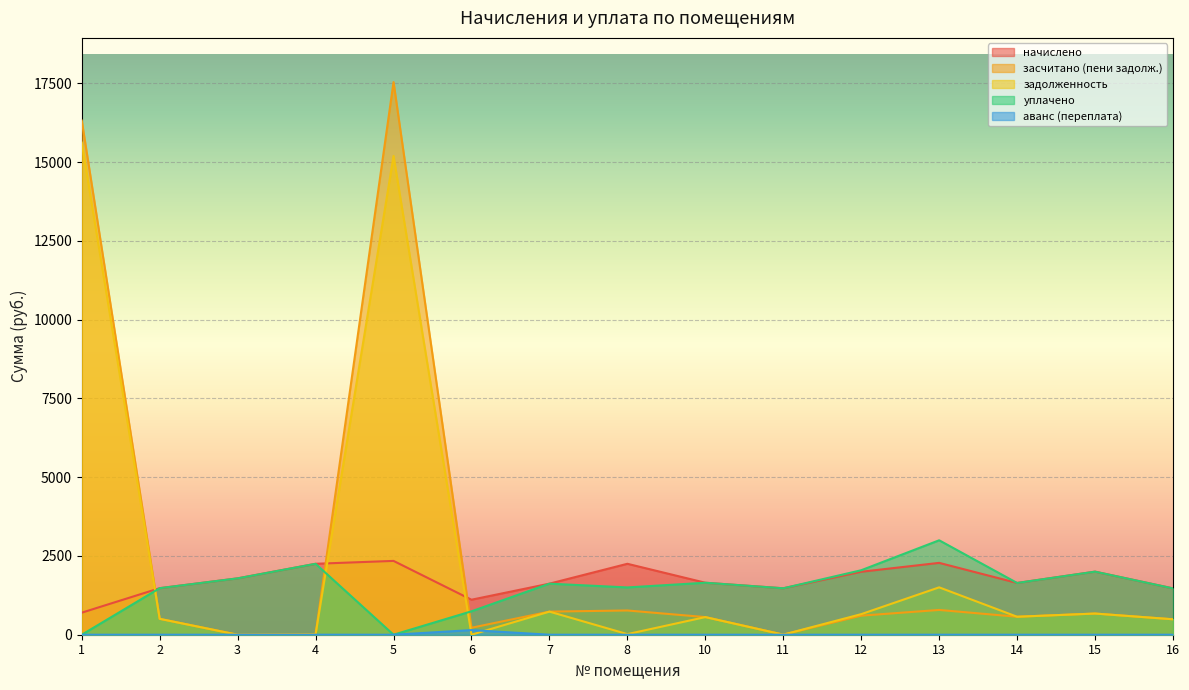

What is the difference between the maximum and minimum values in the задолженность series?

15616.5